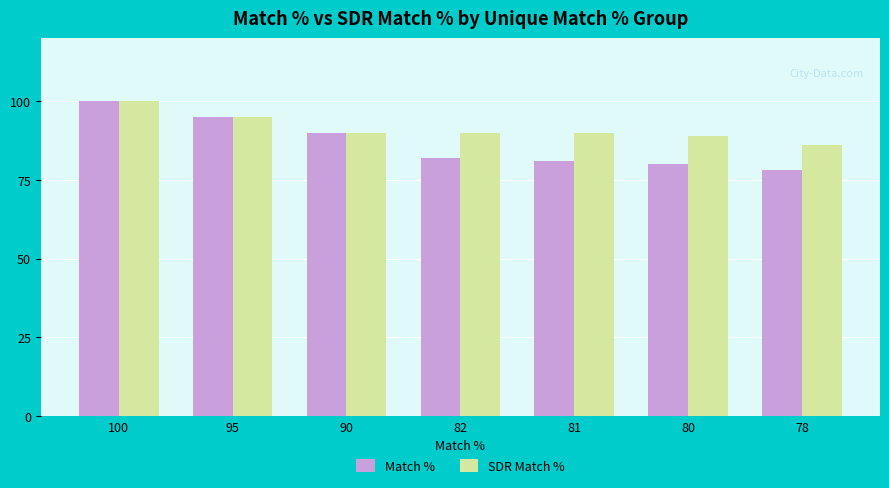

What is the lowest value of the Match % series?

78